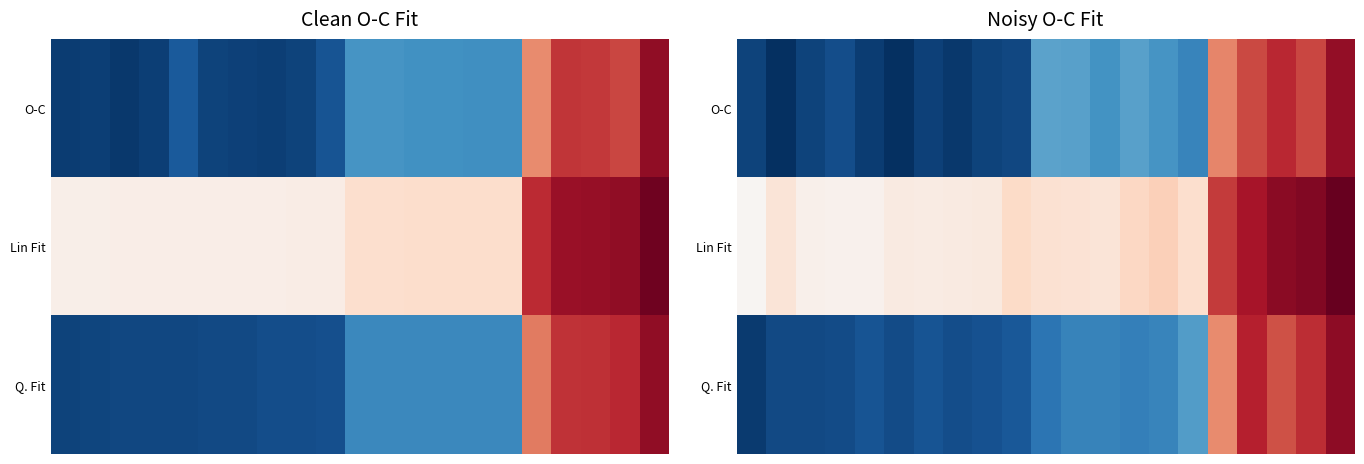

Count the number of data series in this chart.

3